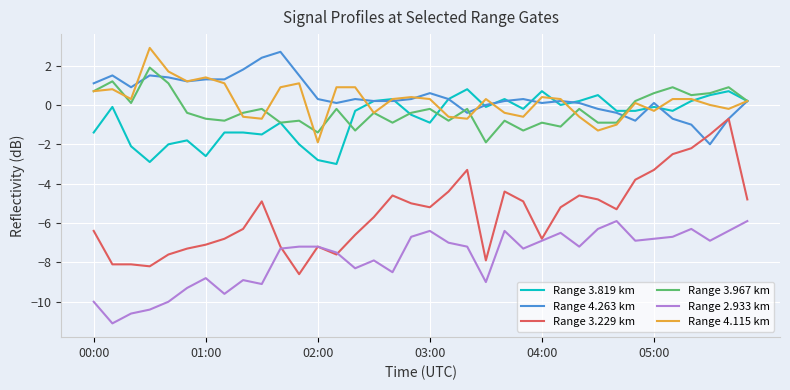

True or false: Range 4.263 km and Range 2.933 km cross at least once.

False